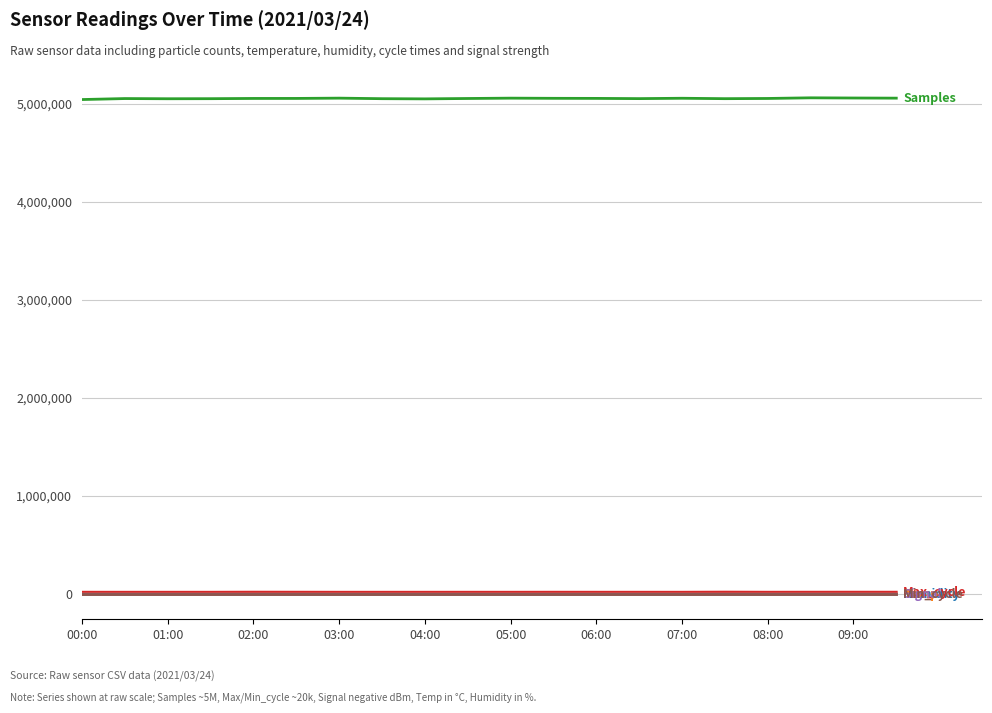

What is the maximum value shown in the chart?

5058363.0